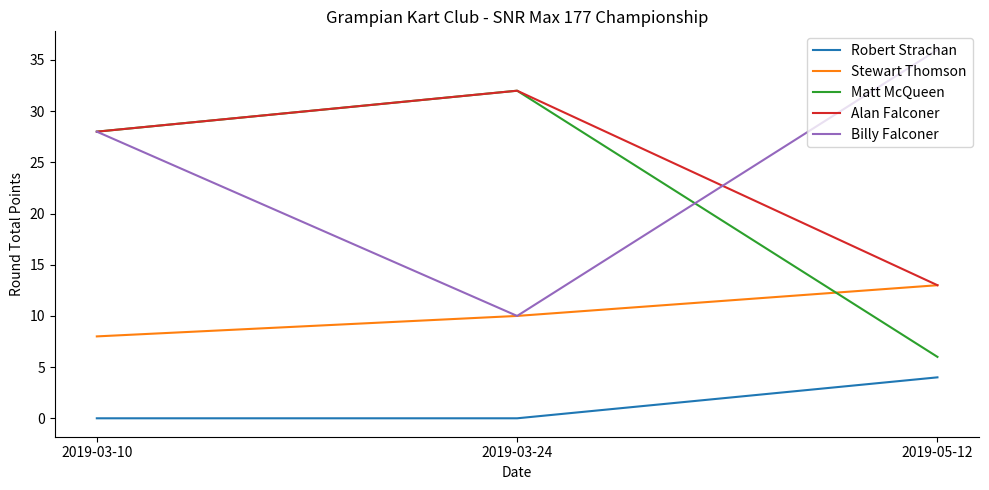

Read the Stewart Thomson value at 2019-05-12.

13